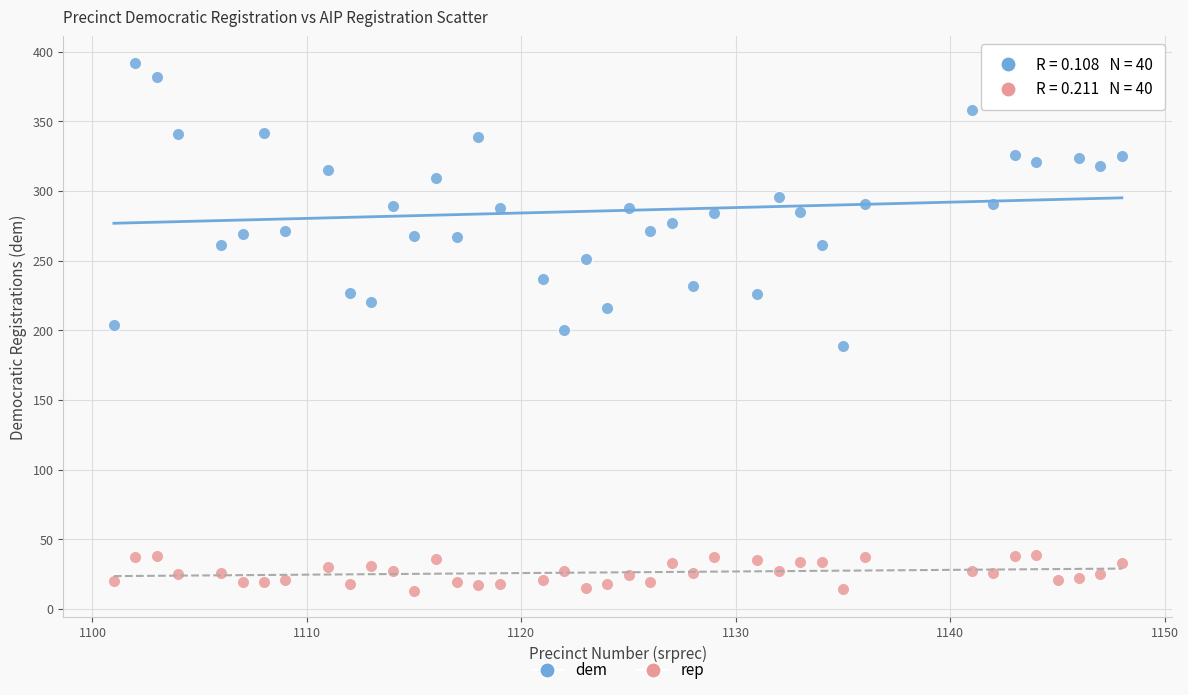

Which series has the largest Y range (max minus min)?

dem